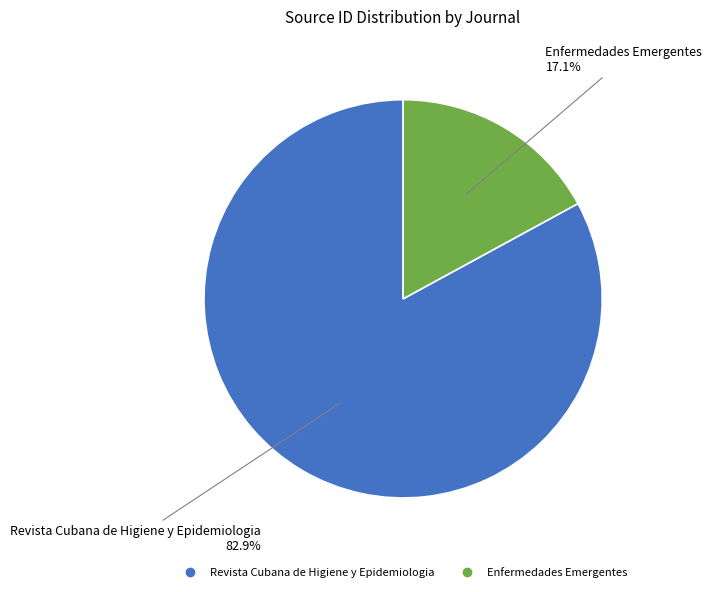

How much of the chart is everything except Enfermedades Emergentes?

82.9%